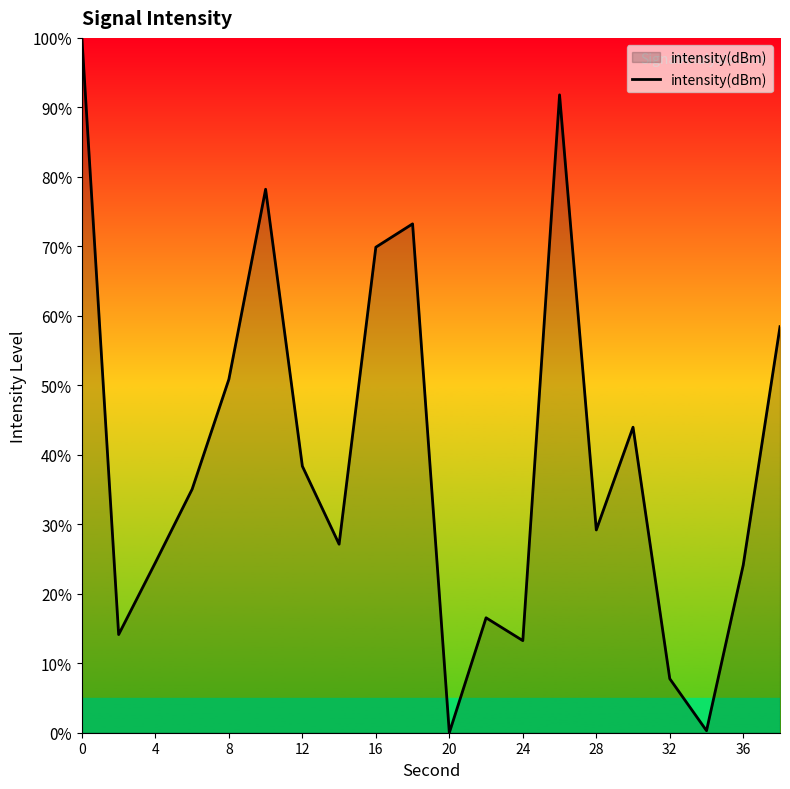

How many interior local valleys (lower than both neighbors) does the data have?

6